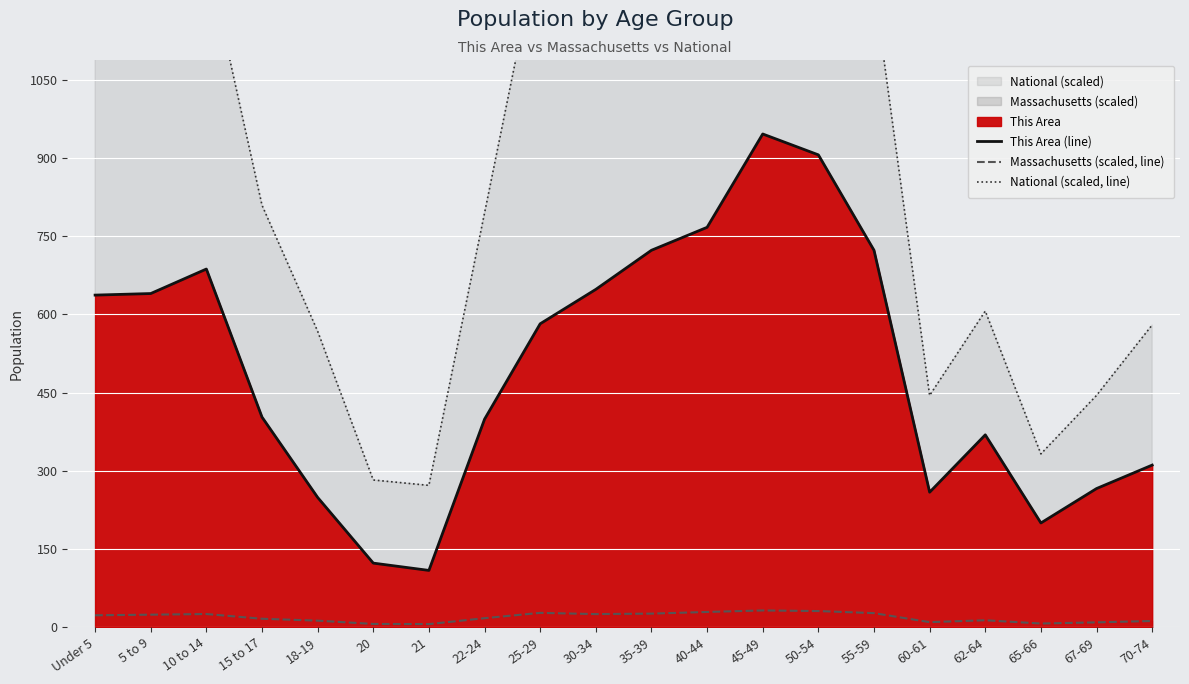

What is the spread (max minus min) of values at 25-29?

1291.0